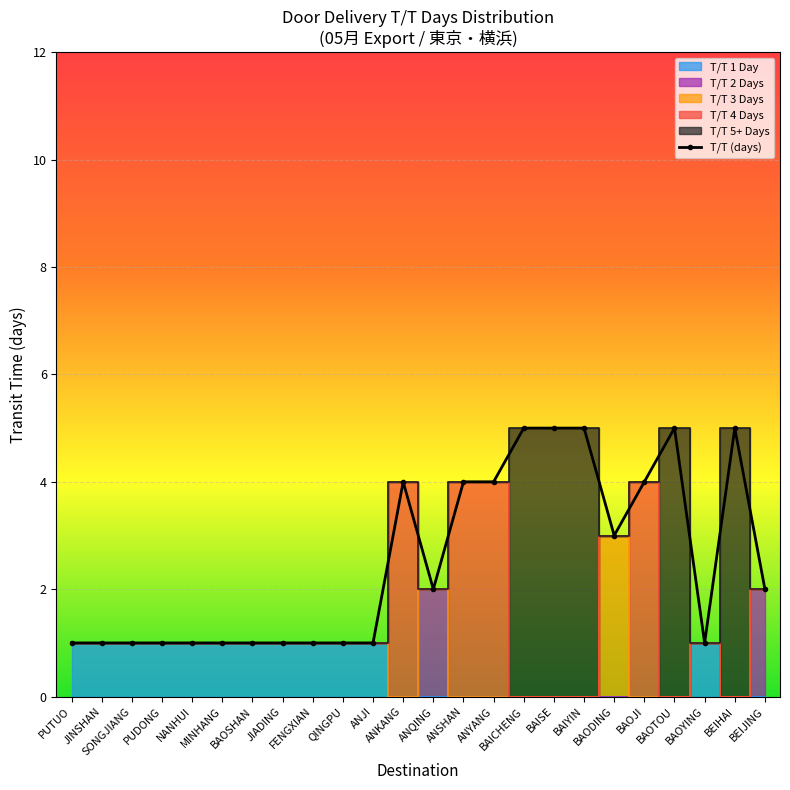

What is the maximum value for ANKANG?

4